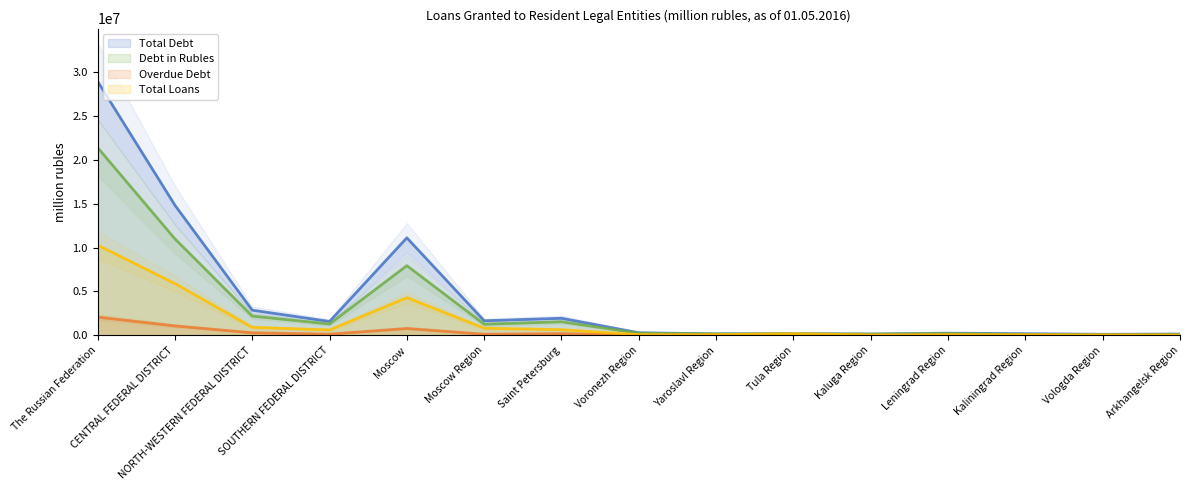

Count the number of data series in this chart.

4